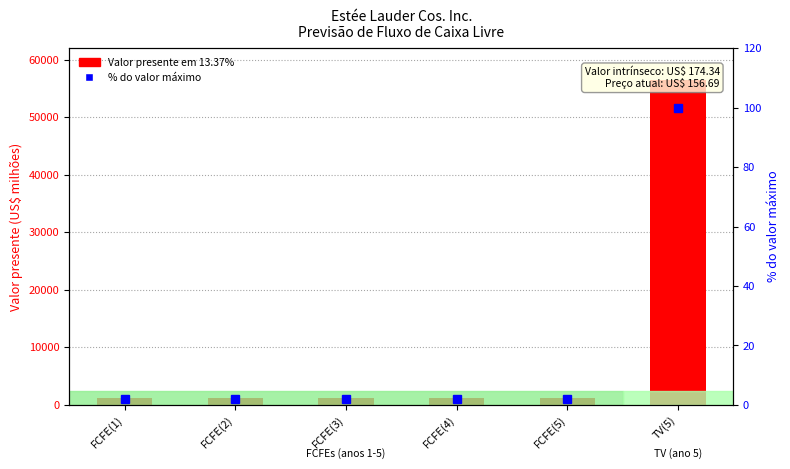

How many data points does each series have?

6